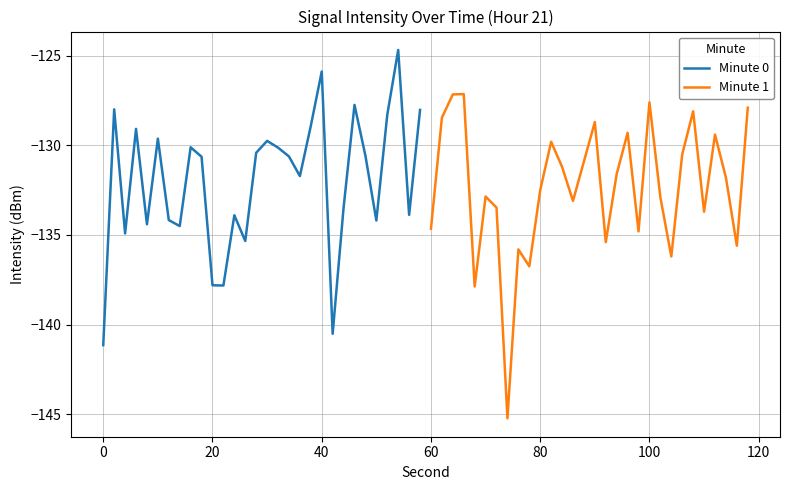

Is it true that Minute 1 equals -198.4 at 19?

False